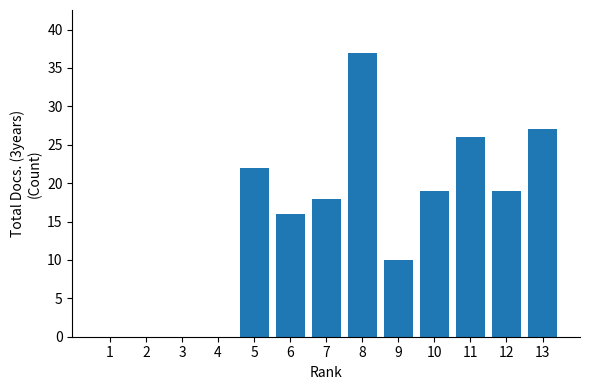

What is the maximum value shown in the chart?

37